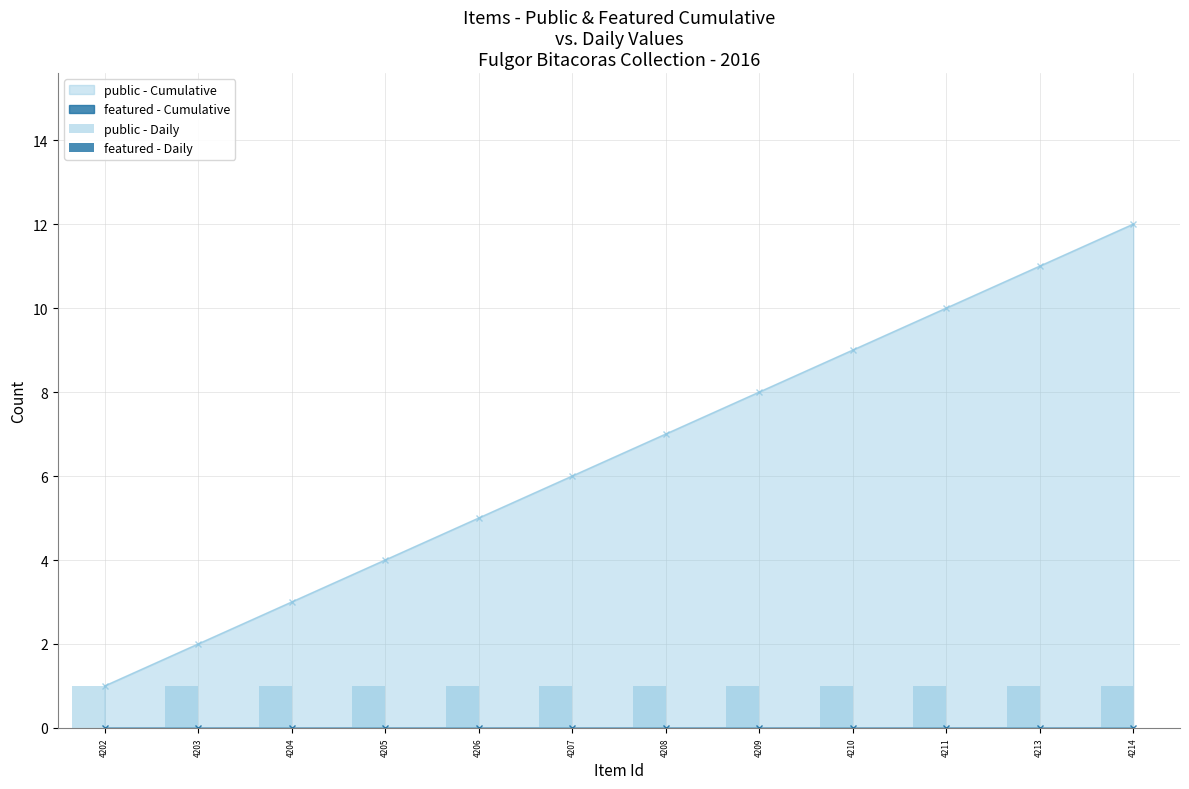

Between 4209 and 4203, which is larger?

4209